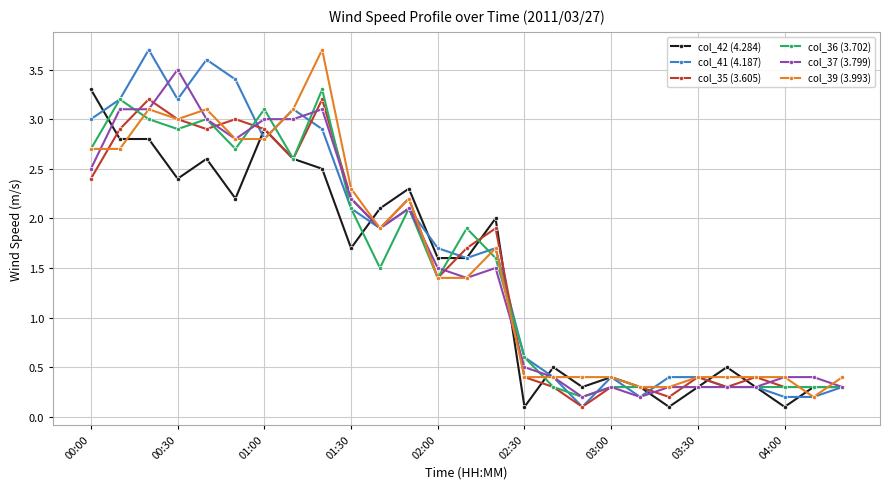

How many lines are shown in the chart?

6